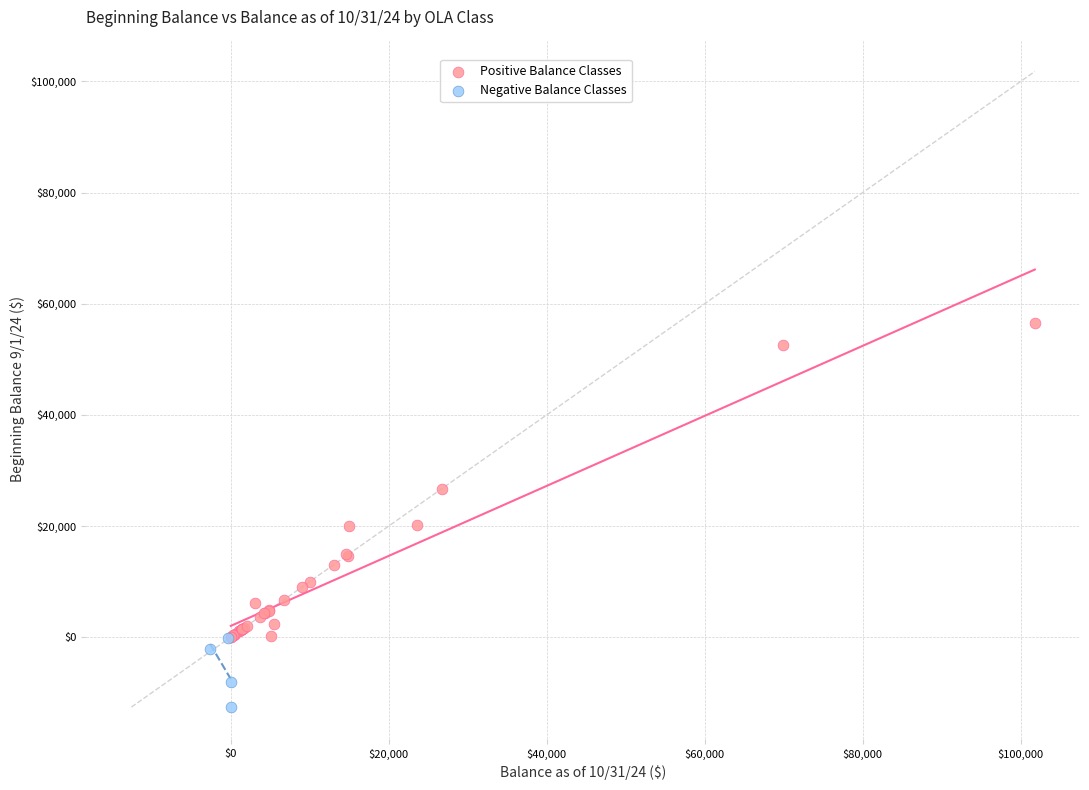

What are all the series names shown in the legend?

Positive Balance Classes, Negative Balance Classes